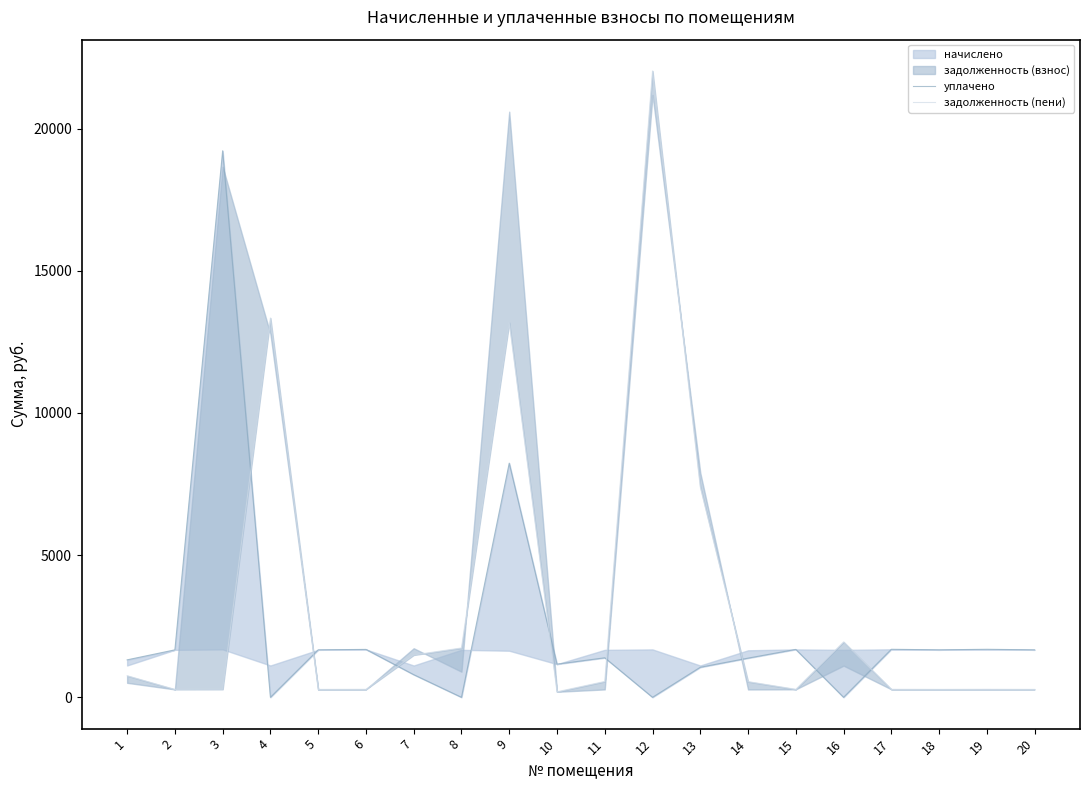

At which category does задолженность (пени) reach its first local valley?

2